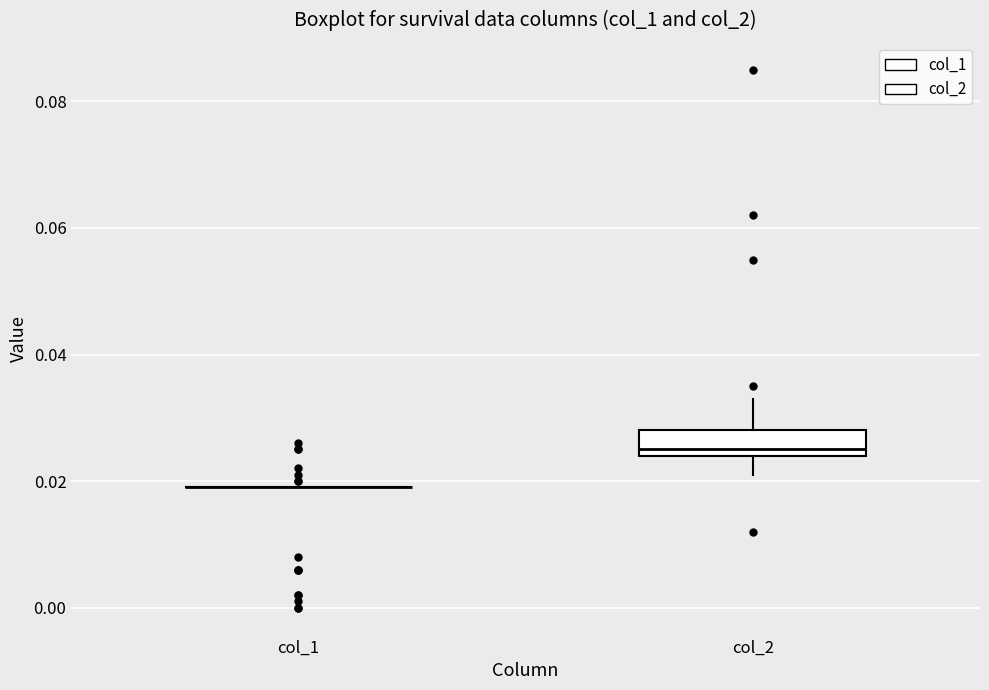

Reading left to right, transcribe this box plot: for each box, give where its median line is, the range the box spans, and where its two whiskers end, as read against the y-axis. The values are not printed on the chart, so give them approximately, as read against the axis.

col_1: box collapsed to a line at 0.020, whiskers 0.020 to 0.020
col_2: median 0.026, box 0.024 to 0.028, whiskers 0.022 to 0.034